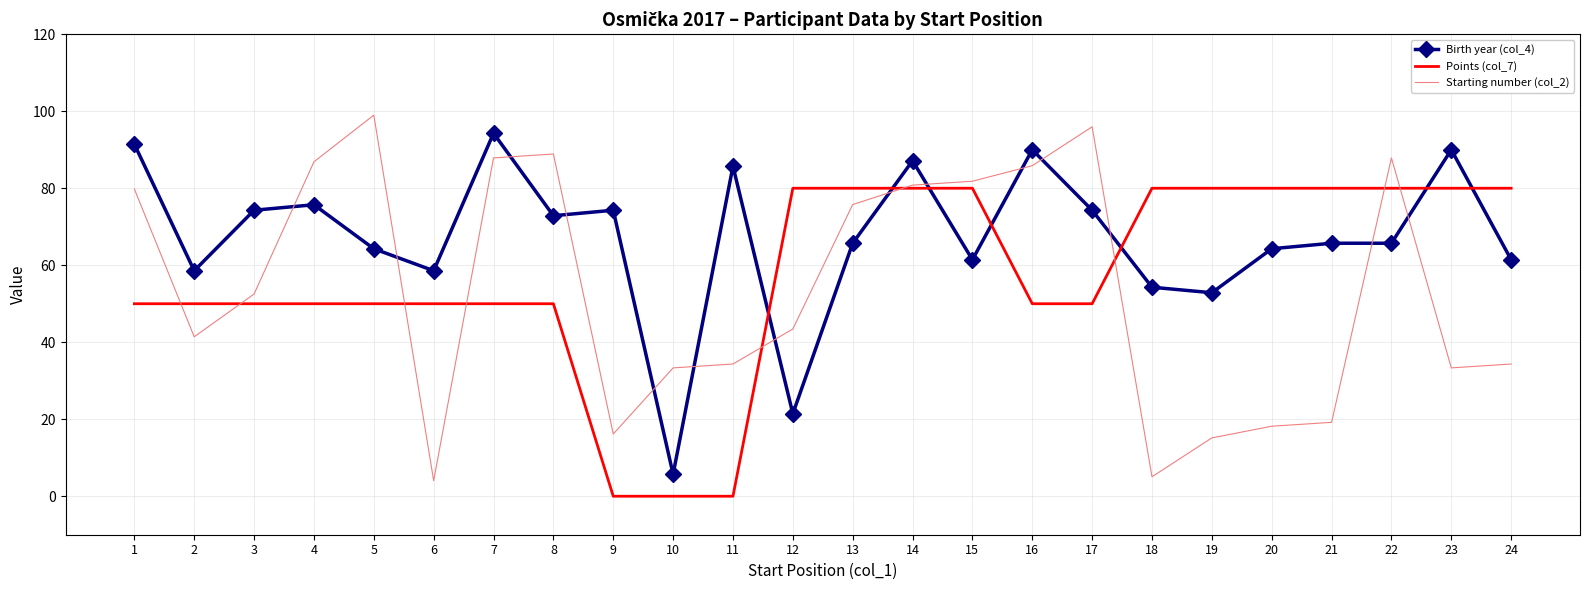

What is the lowest value of the Birth year (col_4) series?

5.7